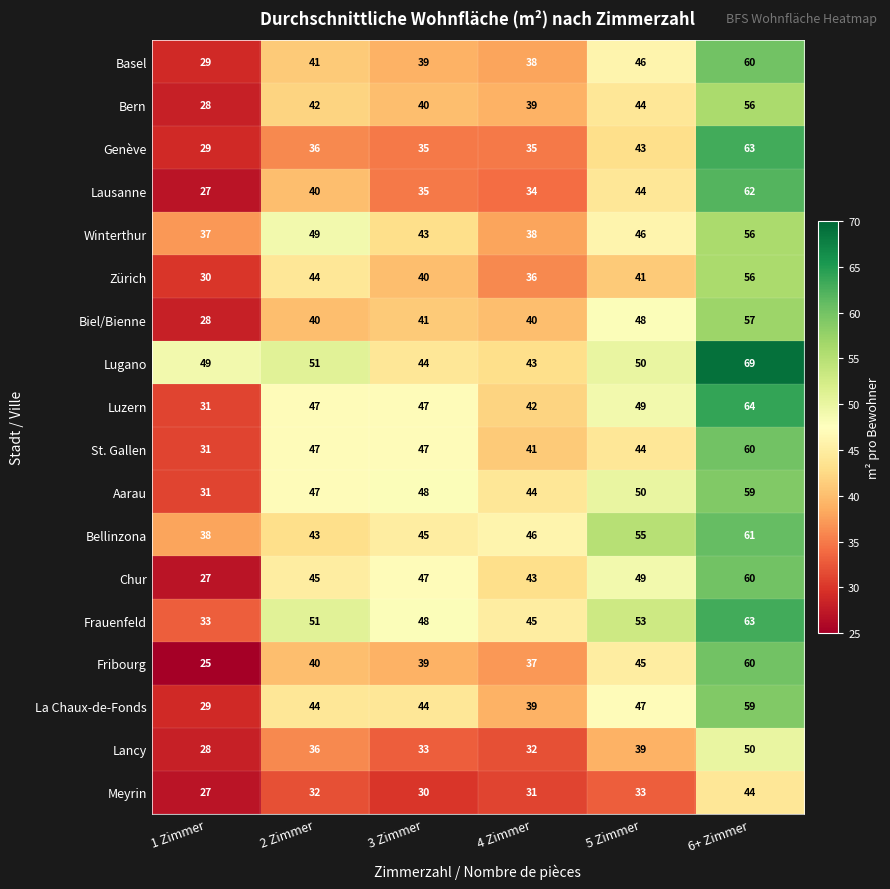

Rank the categories by Basel value from highest to lowest.

6+ Zimmer, 5 Zimmer, 2 Zimmer, 3 Zimmer, 4 Zimmer, 1 Zimmer